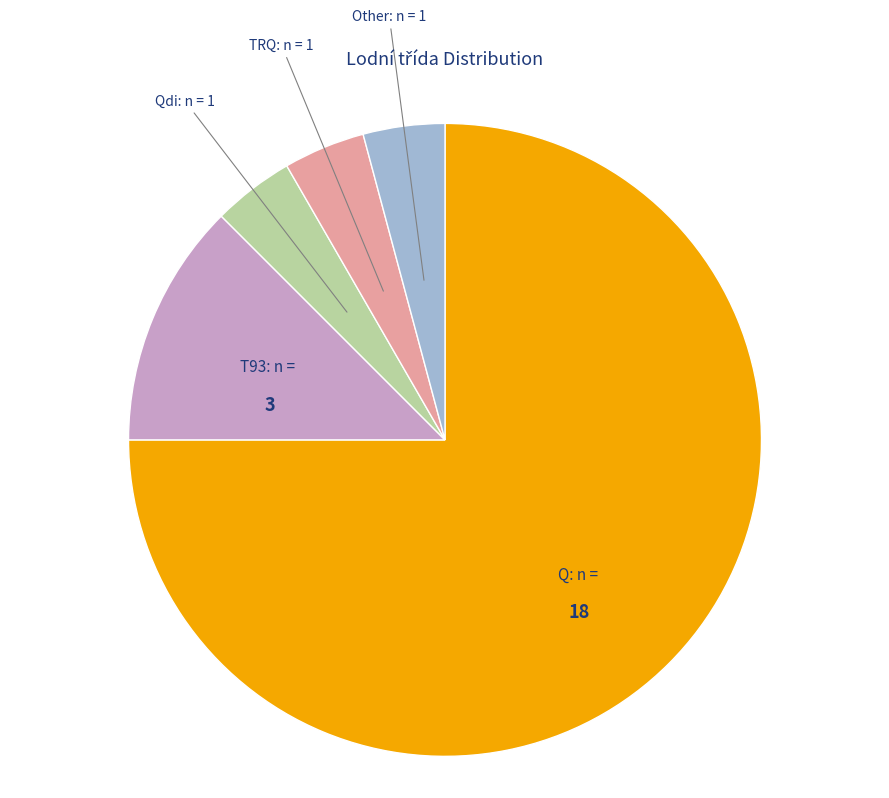

Does TRQ account for over 50% of the chart?

No